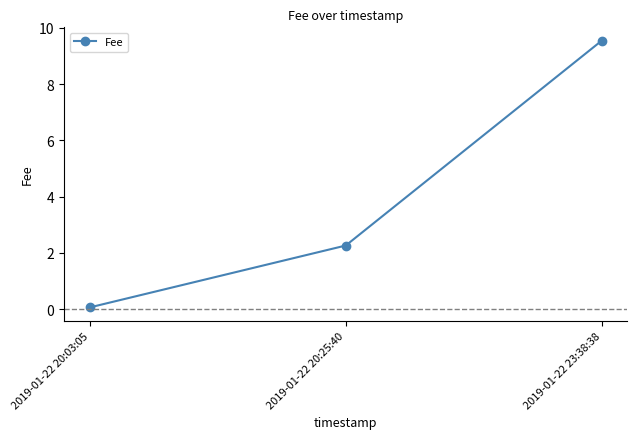

What is the change in value from 2019-01-22 20:03:05 to 2019-01-22 20:25:40?

+2.2